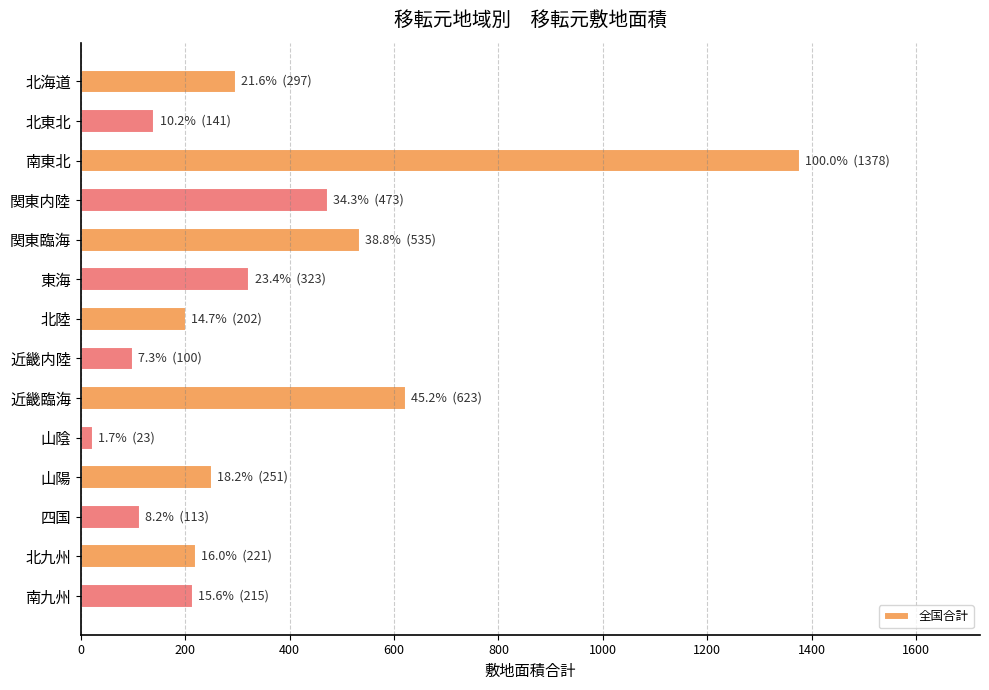

What is the greatest value displayed?

1378